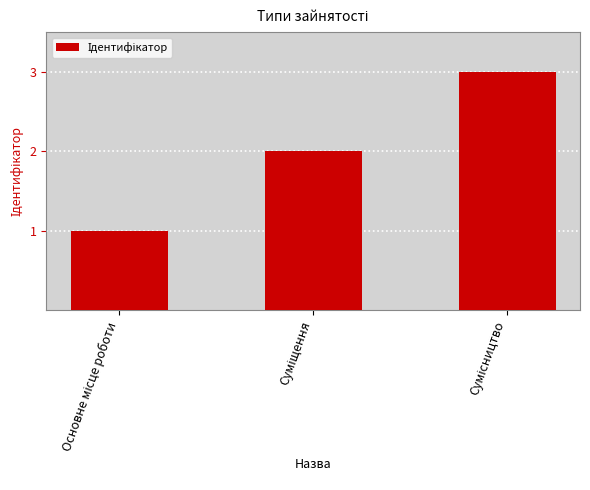

What is the greatest value displayed?

3